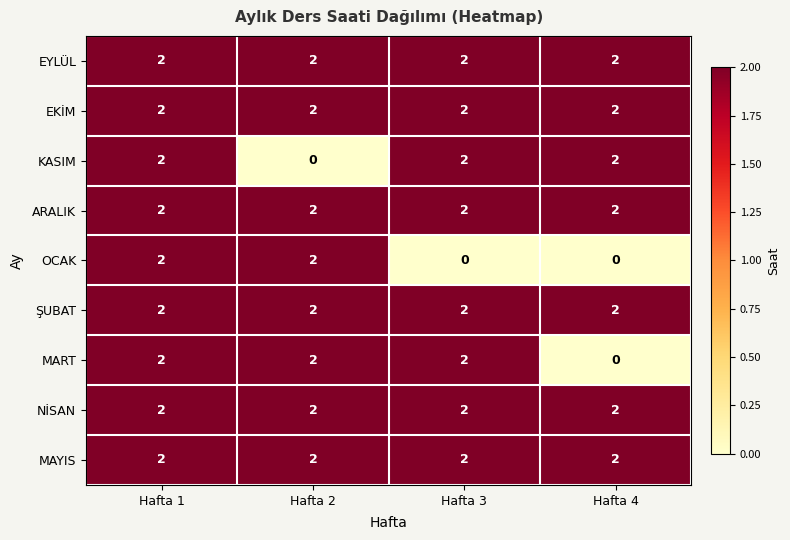

What is the sum of the NİSAN values at Hafta 3 and Hafta 1?

4